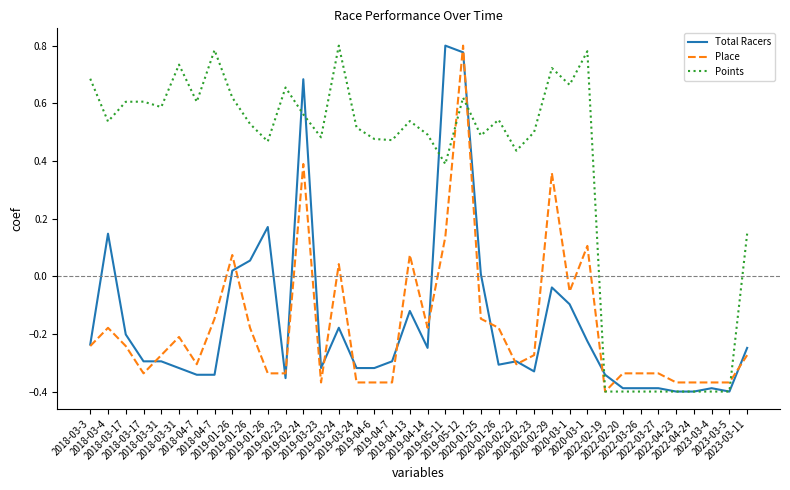

What are all the series names shown in the legend?

Total Racers, Place, Points